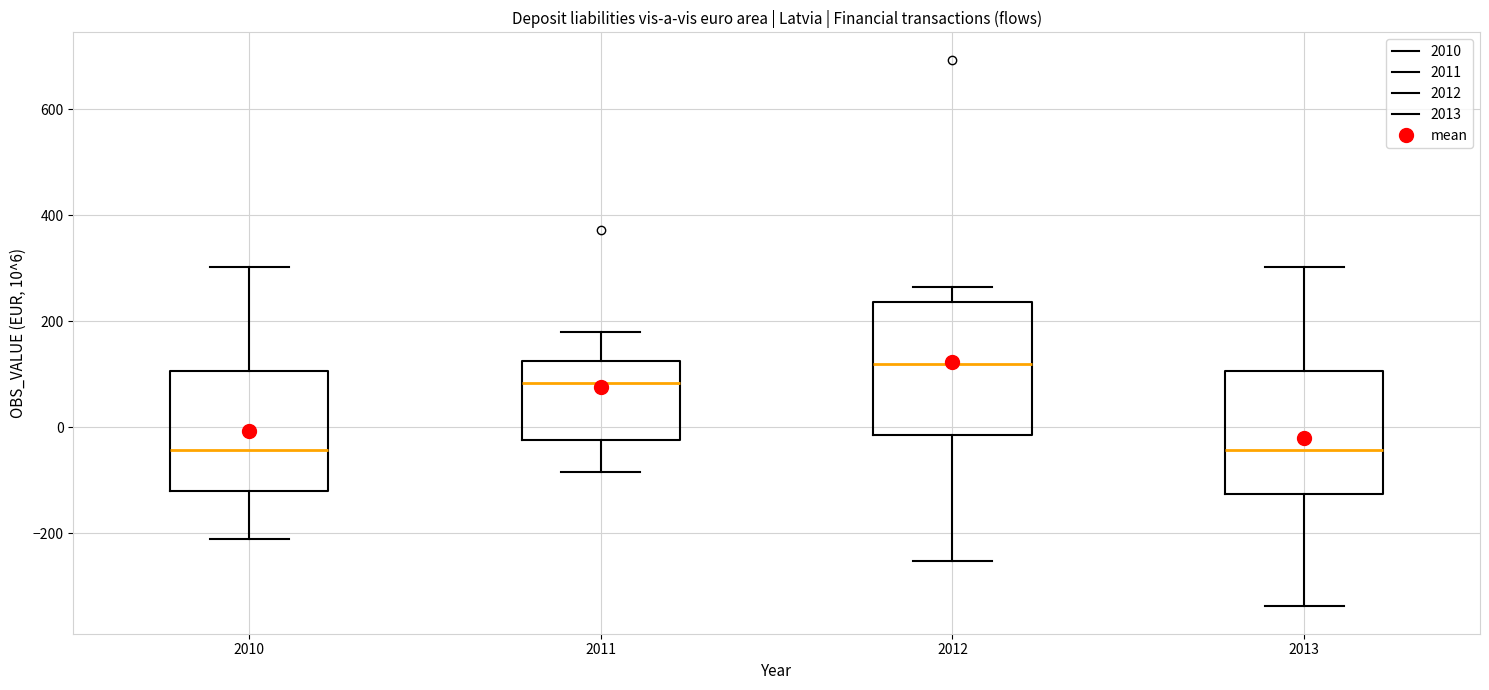

Reading left to right, read every box against the y-axis: the position of its median line, the range the box covers, and the ends of its whiskers. The values are not printed on the chart, so give them approximately, as read against the axis.

2010: median -40, box -120 to 100, whiskers -220 to 300
2011: median 80, box -20 to 120, whiskers -80 to 180
2012: median 120, box -20 to 240, whiskers -260 to 260
2013: median -40, box -120 to 100, whiskers -340 to 300